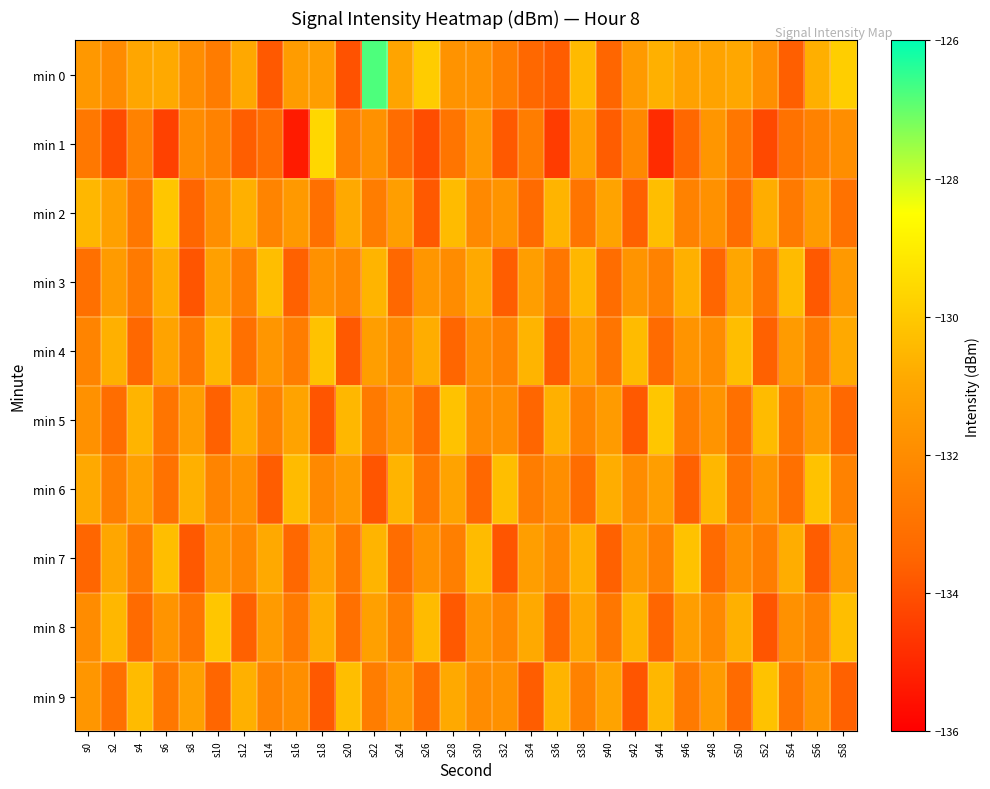

What is the smallest value displayed?

-135.3